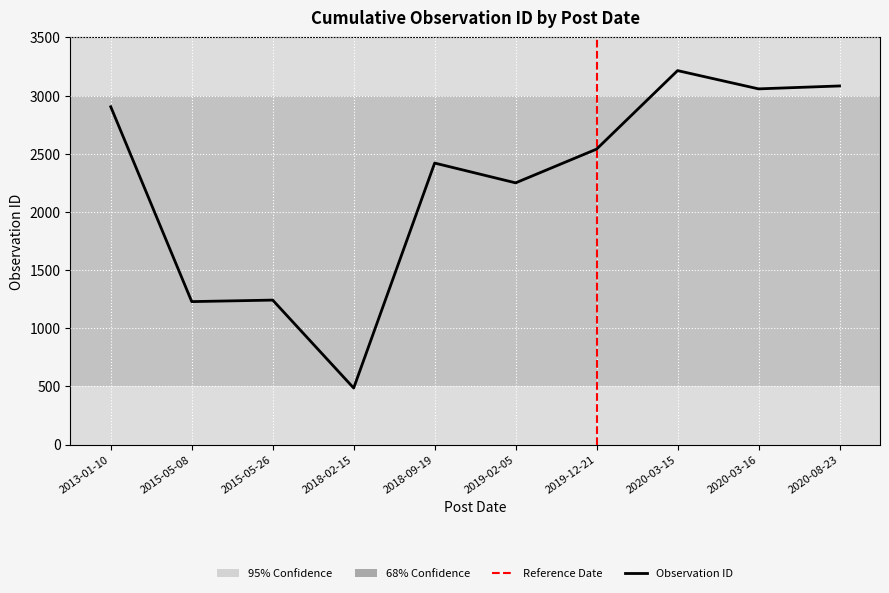

What position from the right is 2019-12-21?

4